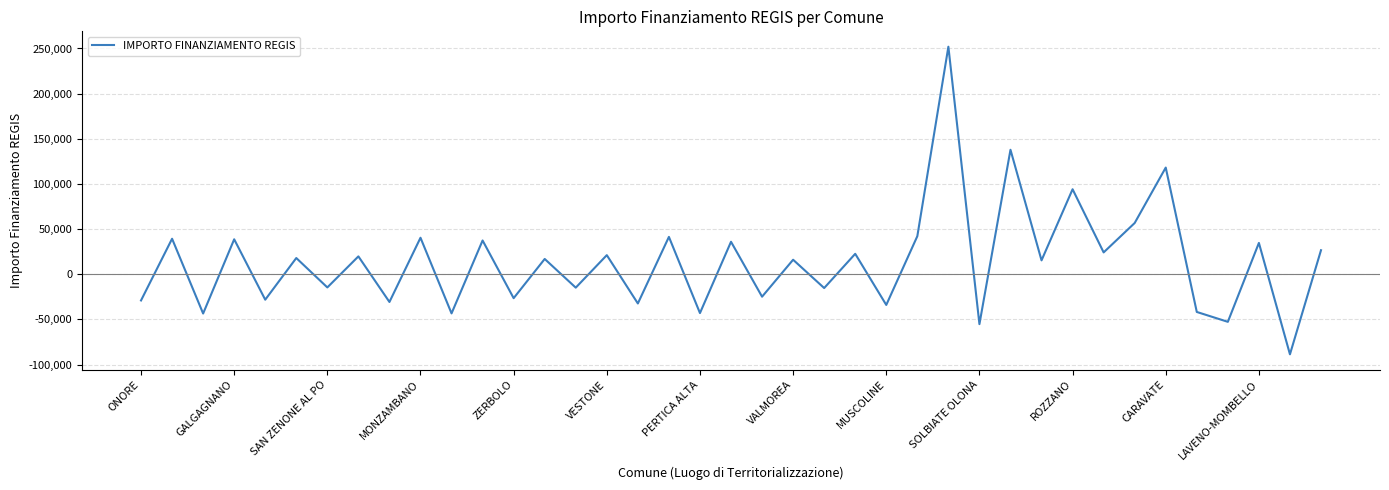

What is the maximum value shown in the chart?

251944.4